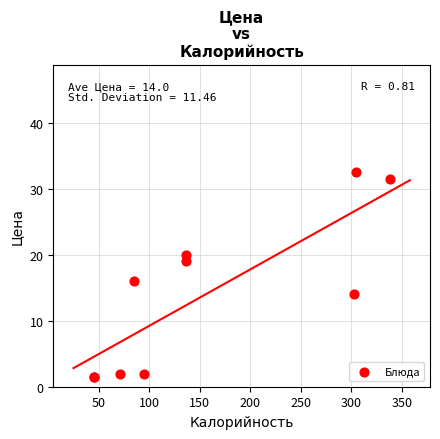

What Y value in the scatter plot is closest to 17?

16.0